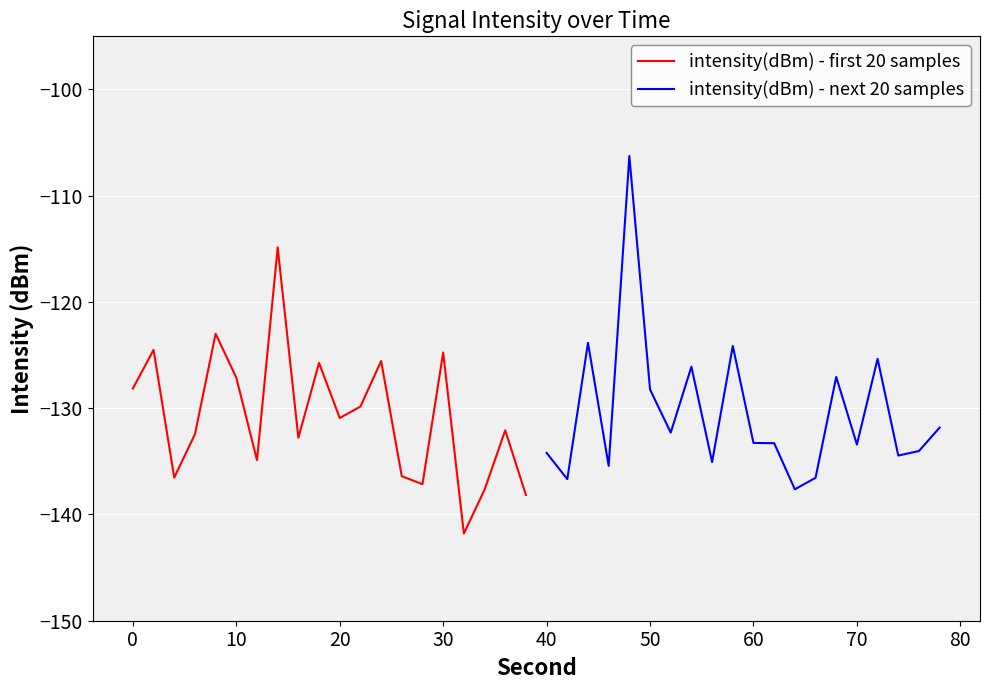

What is the highest value of the intensity(dBm) - first 20 samples series?

-114.9